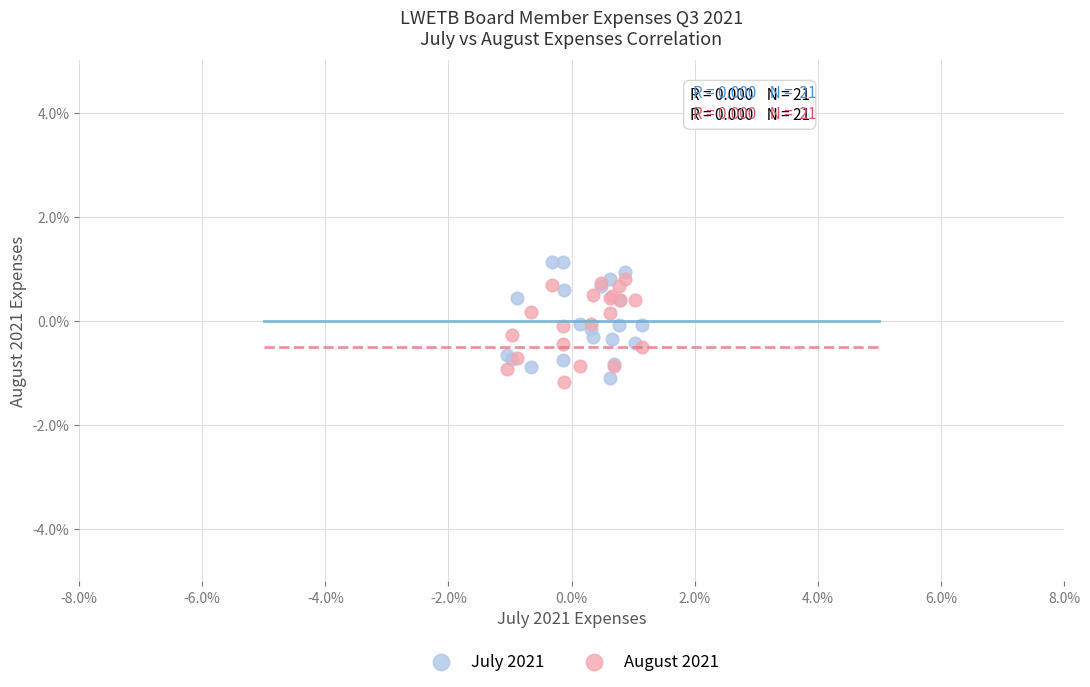

Which series contains the lowest Y value?

August 2021